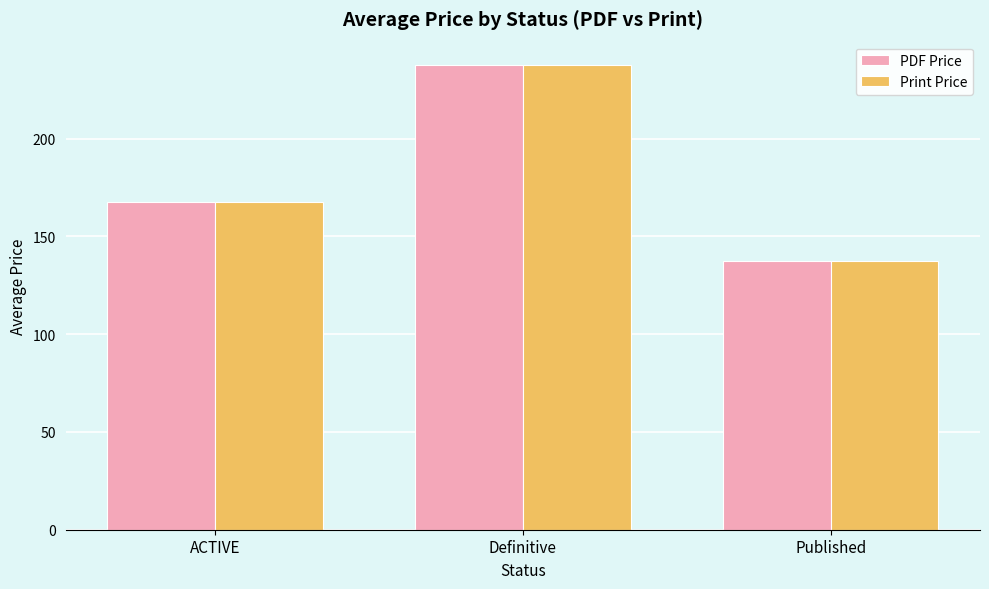

What value does the Print Price series have at ACTIVE?

167.4